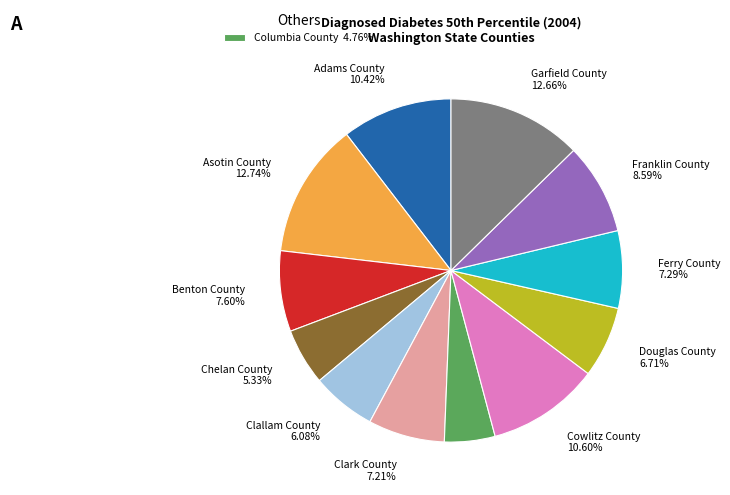

Is there any slice that represents more than half of the pie?

No